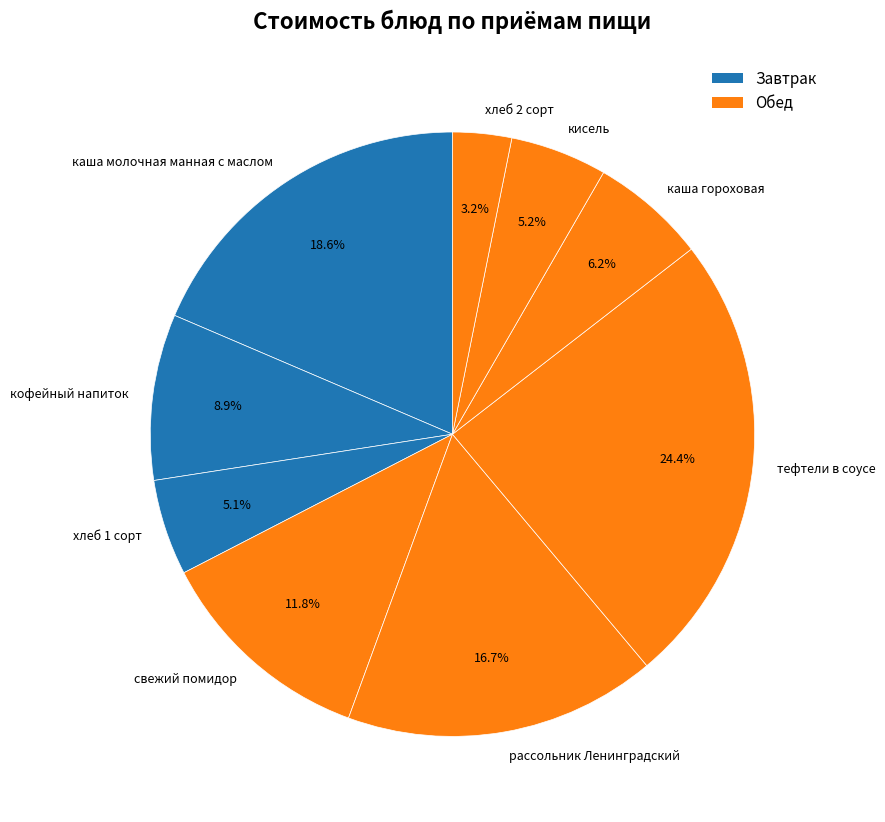

Is the sum of свежий помидор and каша гороховая greater than half?

No